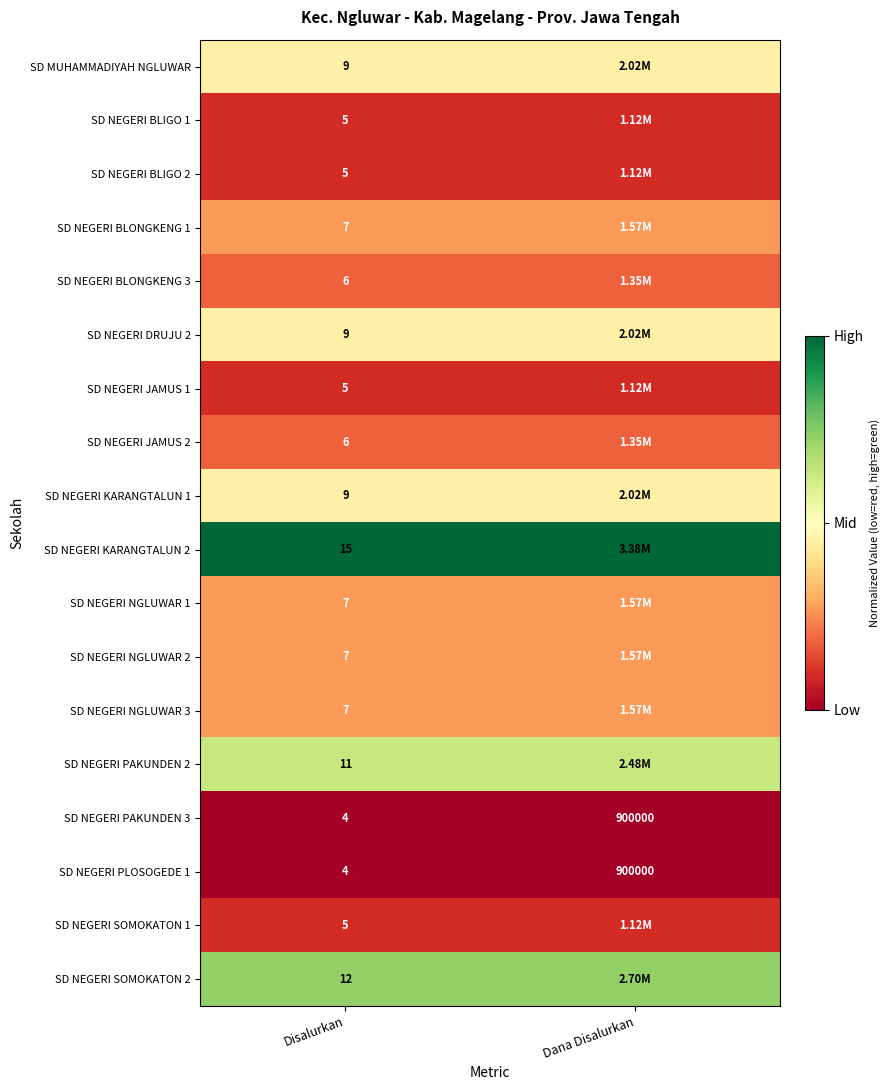

Where is SD NEGERI PAKUNDEN 3 nearest to the value 450002?

Disalurkan